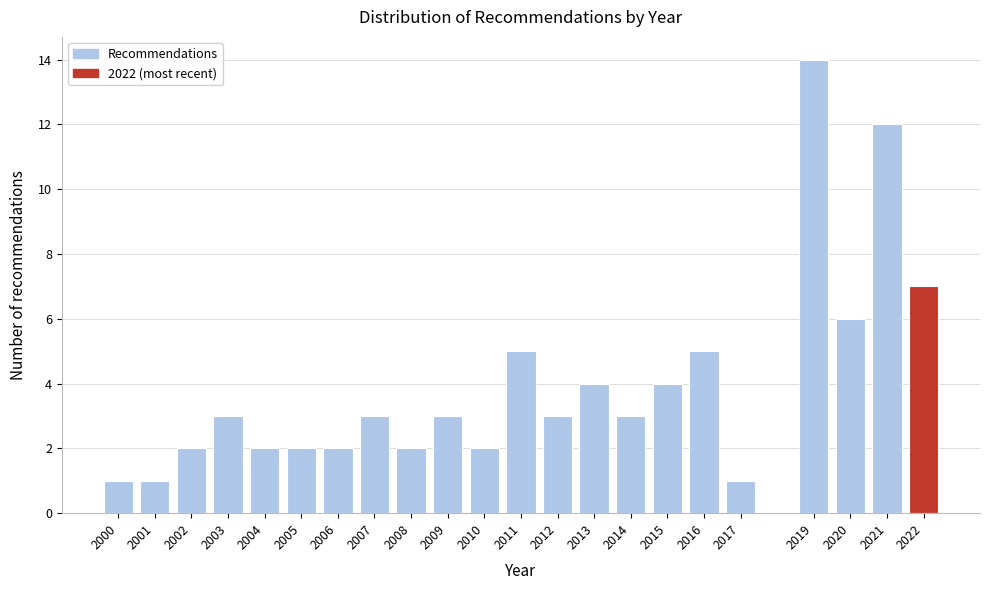

Reading left to right, transcribe all the data shown in this chart.

1	1	2	3	2	2	2	3	2	3	2	5	3	4	3	4	5	1	14	6	12	7